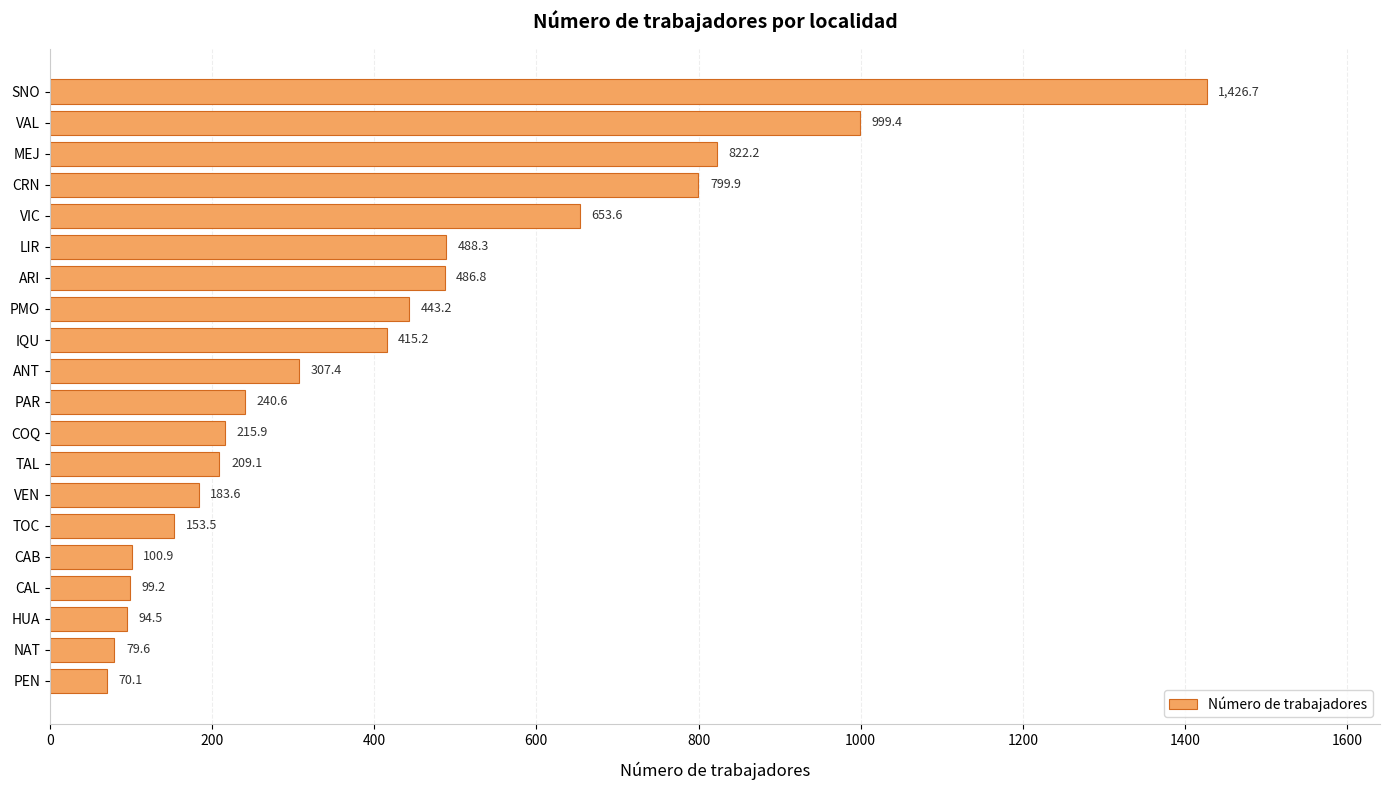

What is the difference between the maximum and minimum values?

1356.6